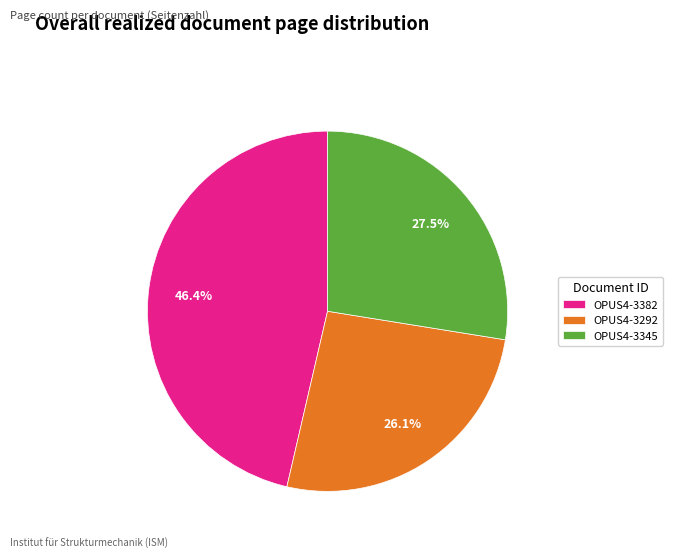

To the nearest percent, what is the difference between the largest and smallest slice percentages?

20%